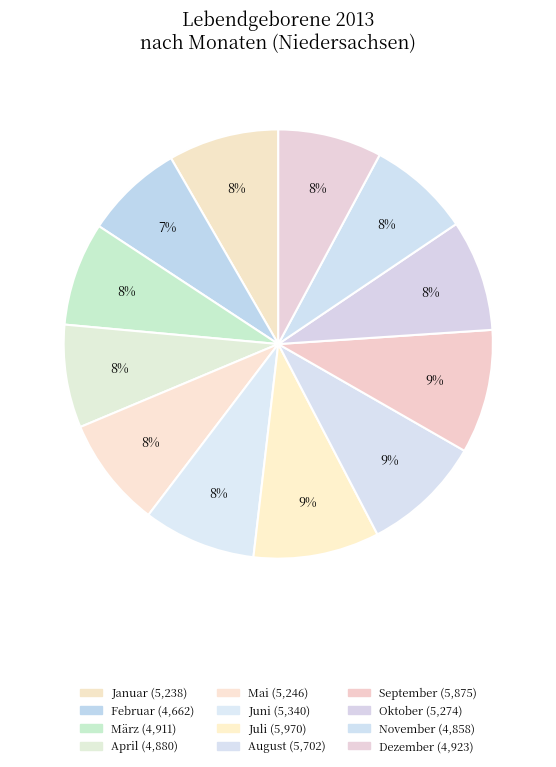

How many segments does this pie chart have?

12